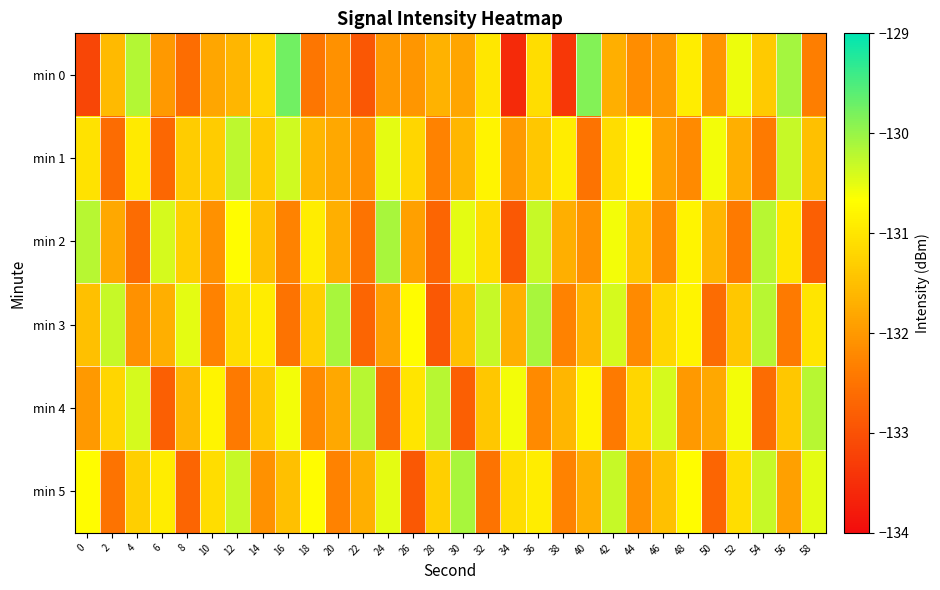

Rank the series by their maximum value, from lowest to highest.

min 1, min 4, min 2, min 3, min 5, min 0